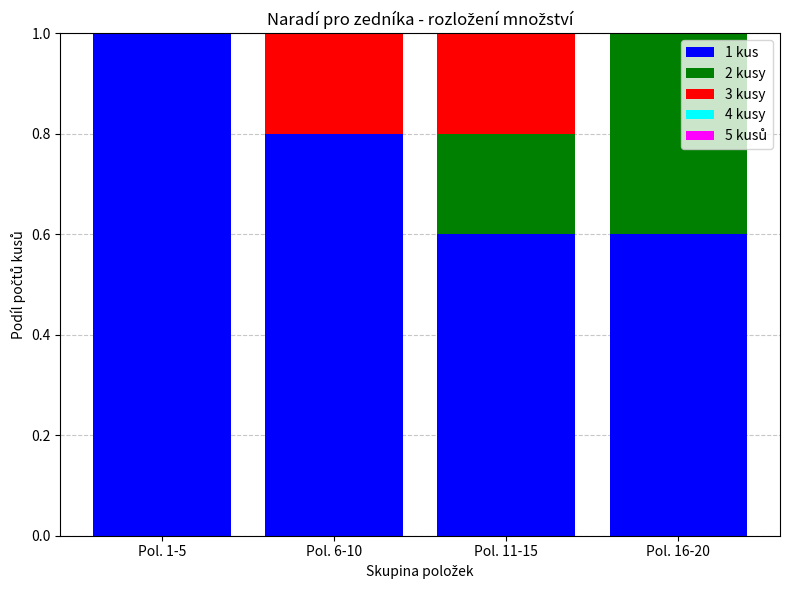

What is the highest value of the 1 kus series?

1.0